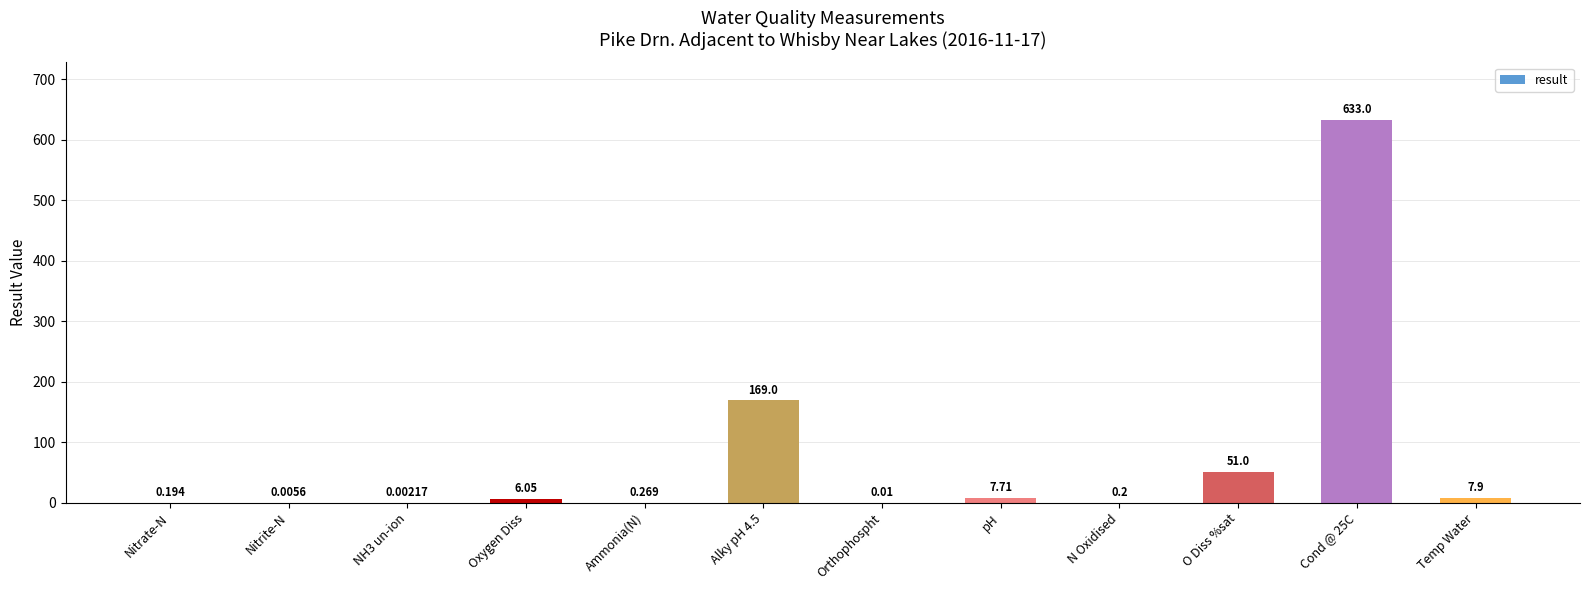

How many categories are shown in the chart?

12